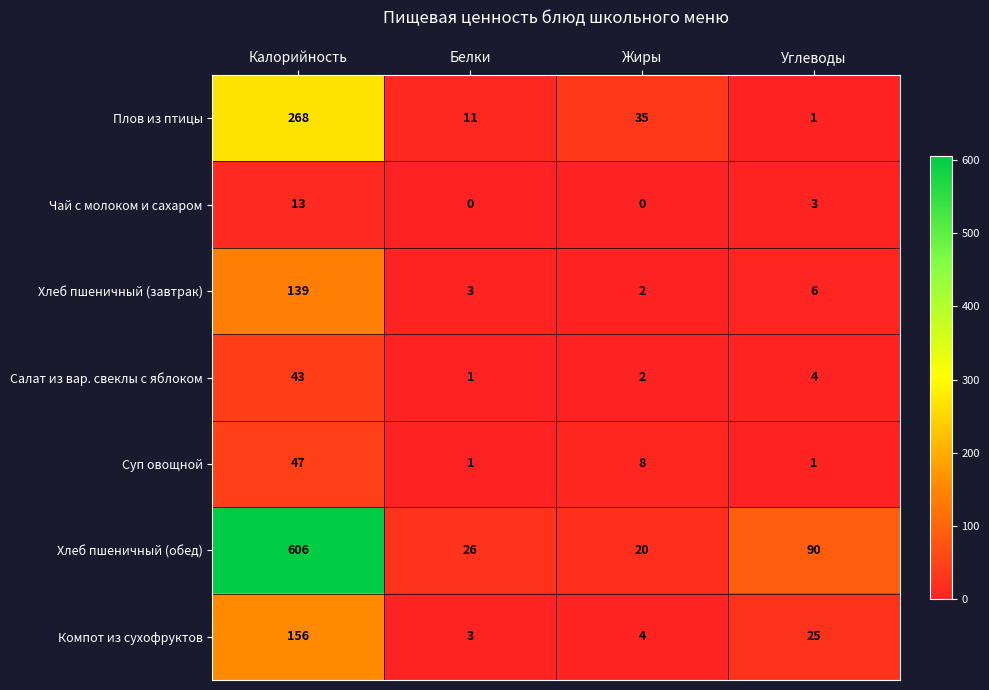

What value does the Плов из птицы series have at Жиры, to the nearest 50?

50